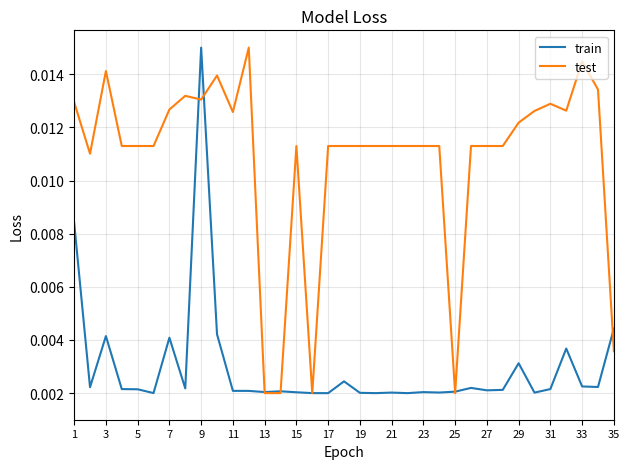

Rank the series by their average value, from highest to lowest.

test, train